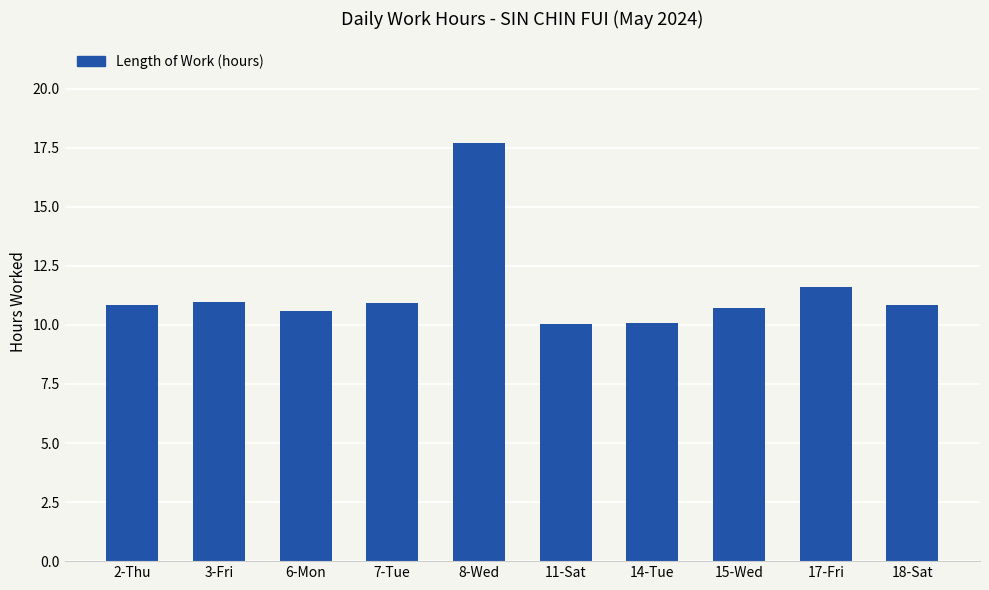

What is the value of the 6th bar from the left?

10.0